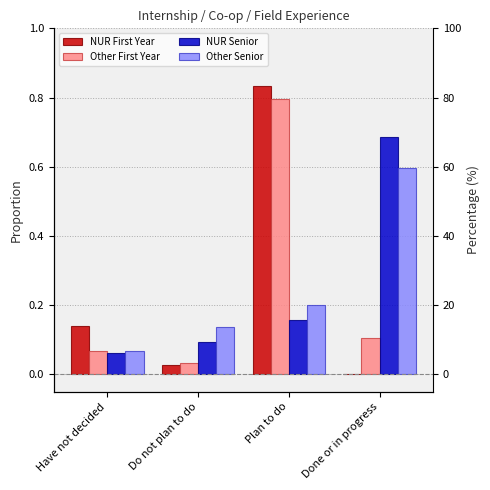

Is it true that NUR Senior equals 0.2 at Plan to do?

False